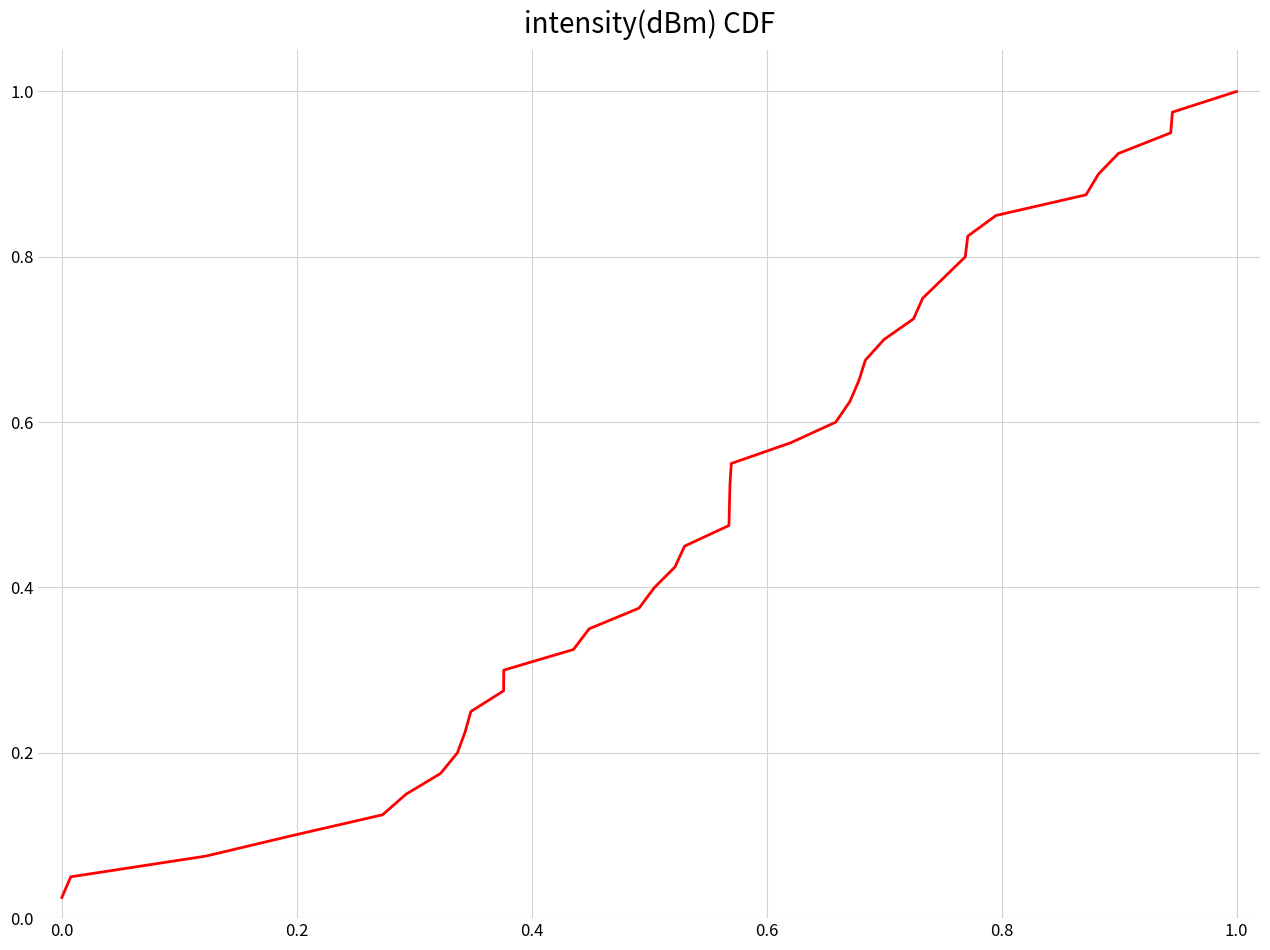

How many lines are shown in the chart?

1